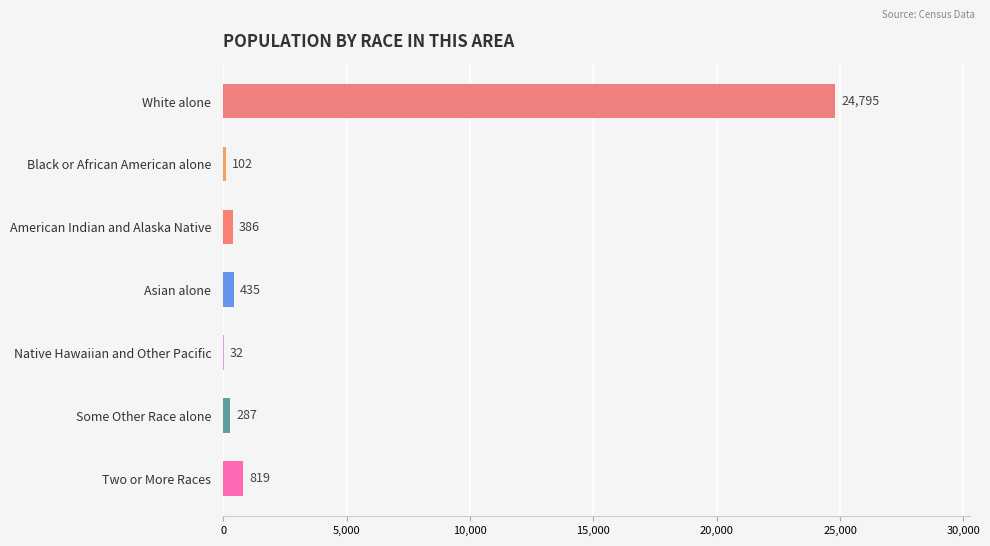

Reading top to bottom, what are all the values shown in this chart?

White alone=24795	Black or African American alone=102	American Indian and Alaska Native=386	Asian alone=435	Native Hawaiian and Other Pacific=32	Some Other Race alone=287	Two or More Races=819